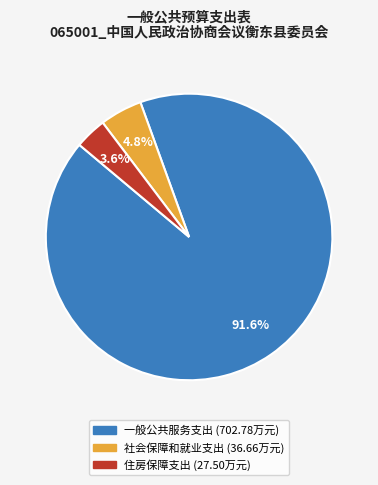

Between 社会保障和就业支出 and 住房保障支出, which is larger?

社会保障和就业支出